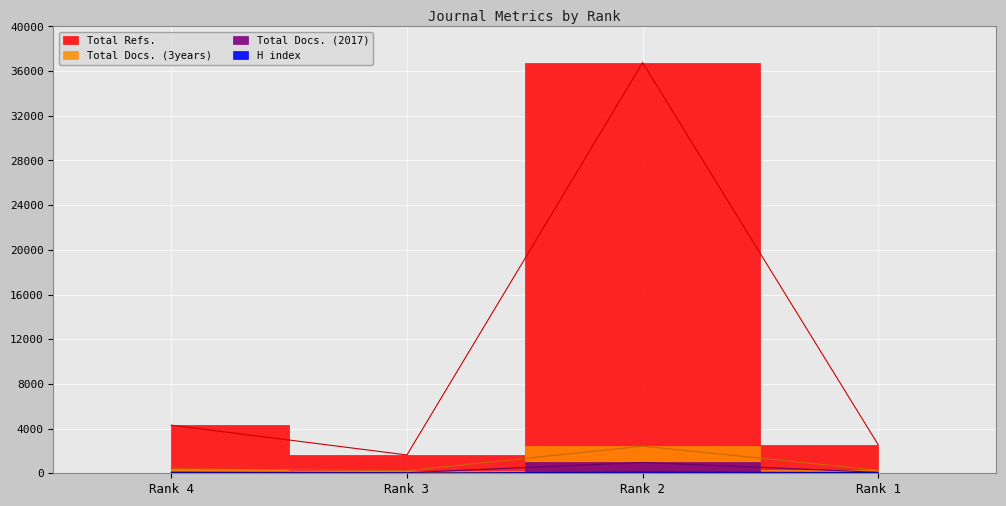

In H index, how many points are lower than both neighbors (excluding endpoints)?

1